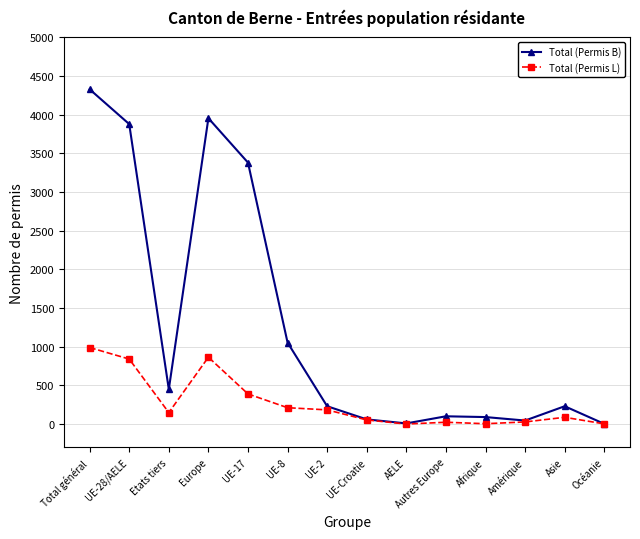

What is the average value of the Total (Permis B) series?

1273